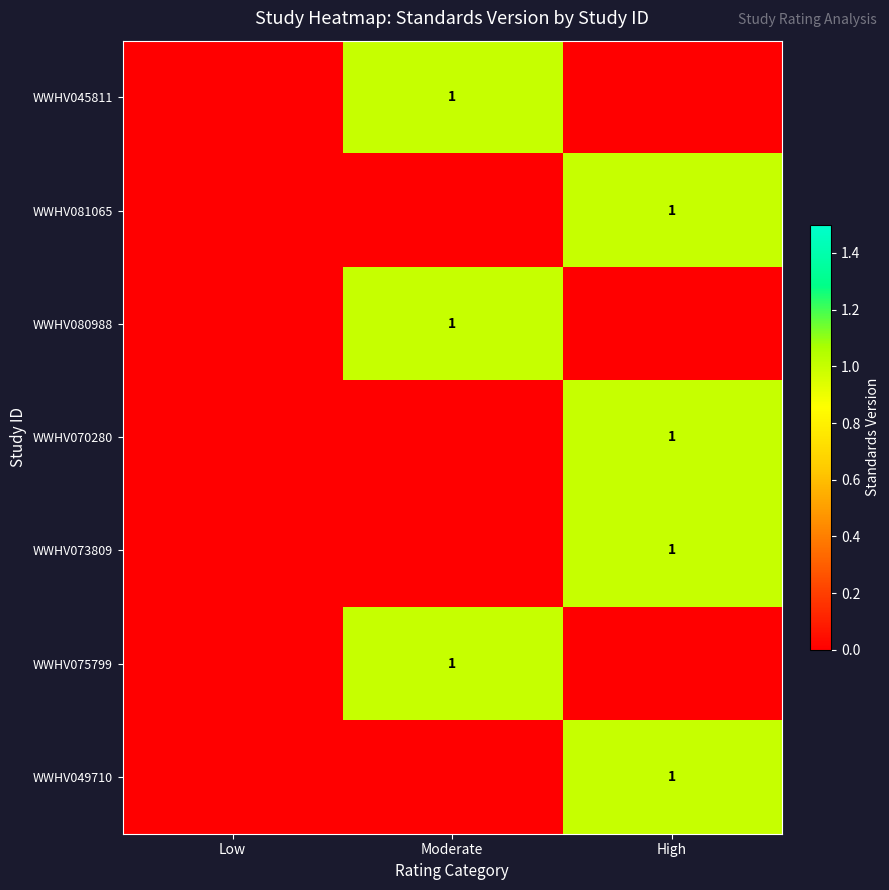

How many data points in WWHV073809 are above 0?

1